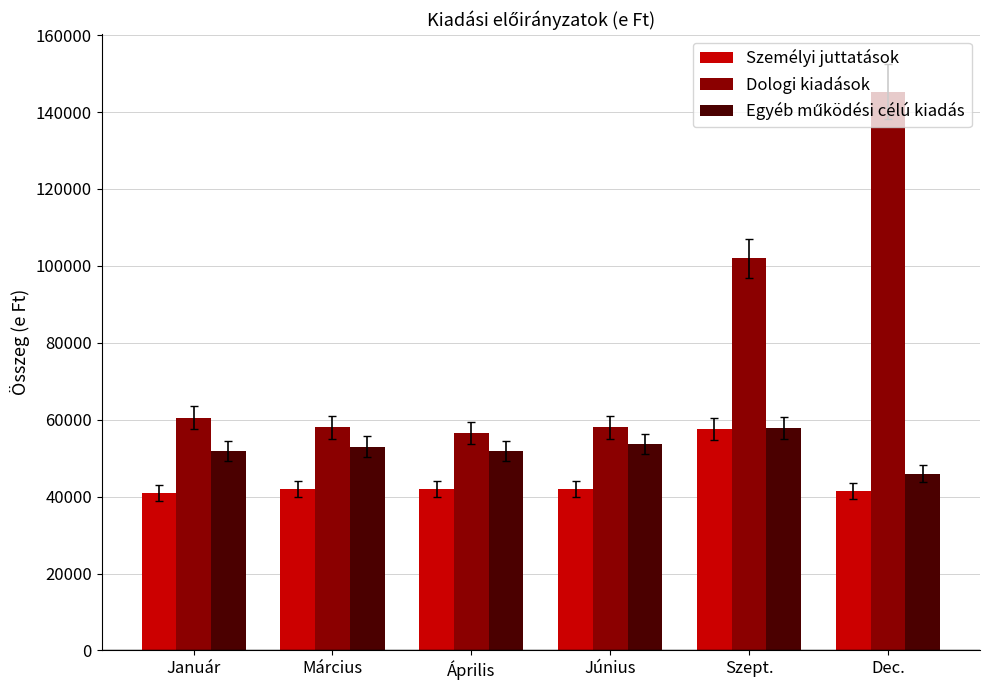

What is the sum of the Személyi juttatások values at Április and Március?

83981